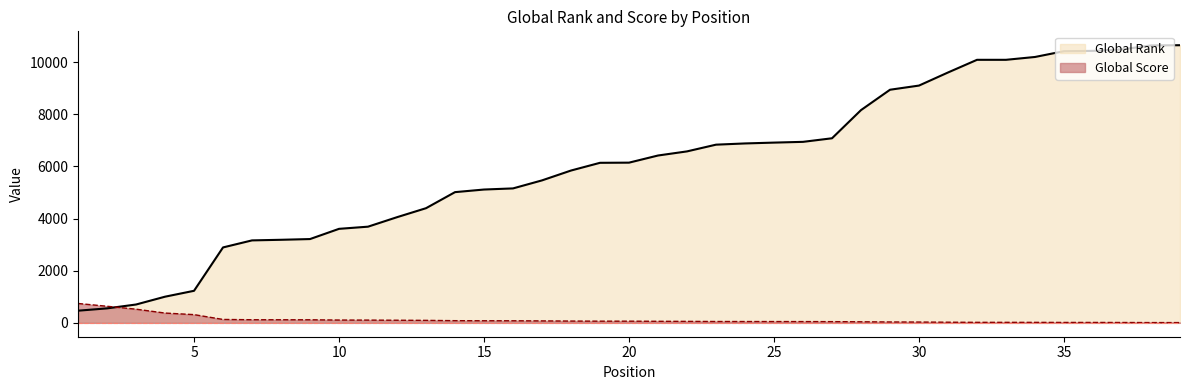

True or false: Global Rank and Global Score cross at least once.

True